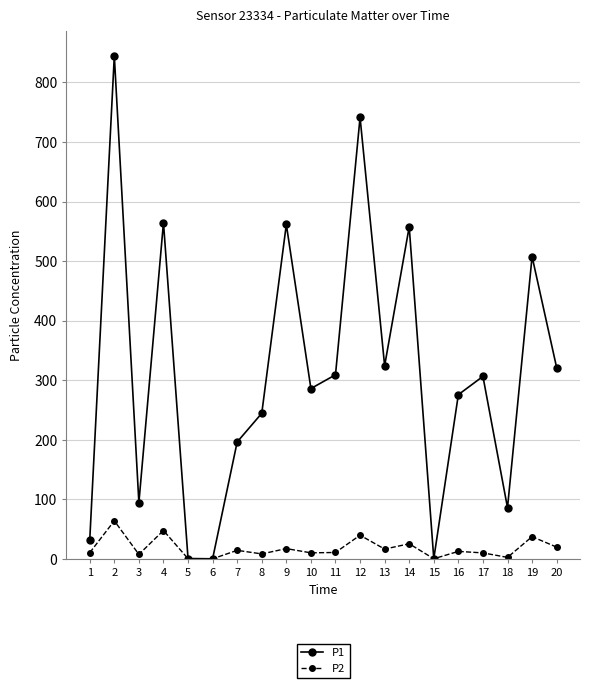

List the series in order of their peak value, lowest first.

P2, P1